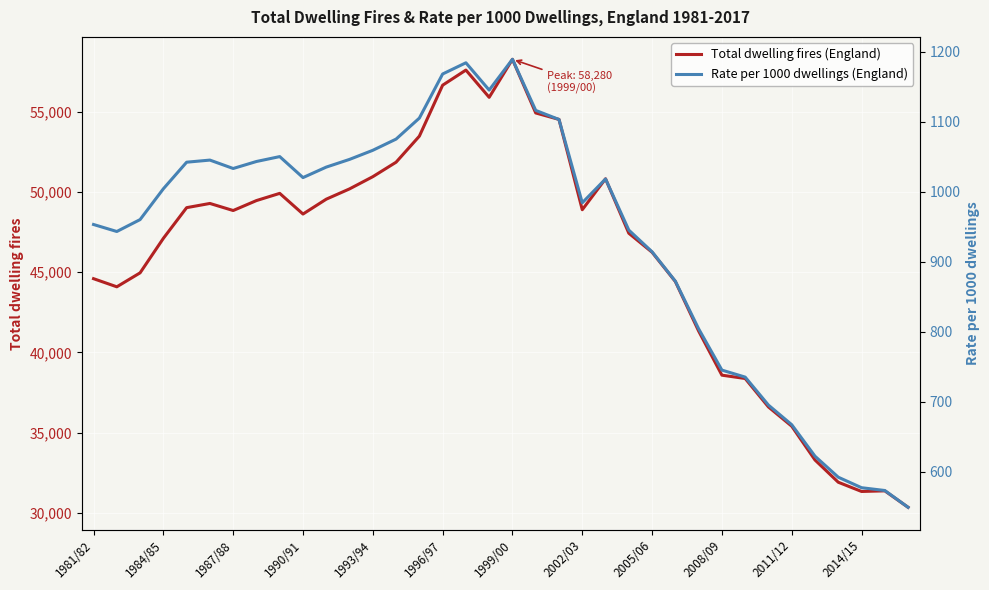

What is the highest value of the Total dwelling fires (England) series?

58280